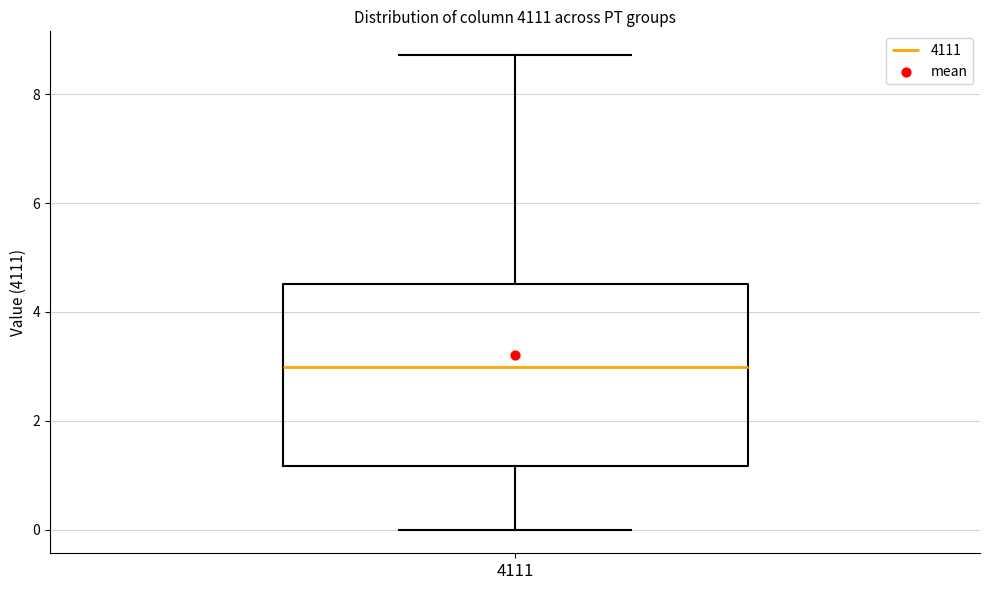

Read this box plot against the y-axis: the position of the median line, the range covered by the box, and the ends of both whiskers. The values are not printed on the chart, so give them approximately, as read against the axis.

median 3.0, box 1.2 to 4.6, whiskers 0.0 to 8.8